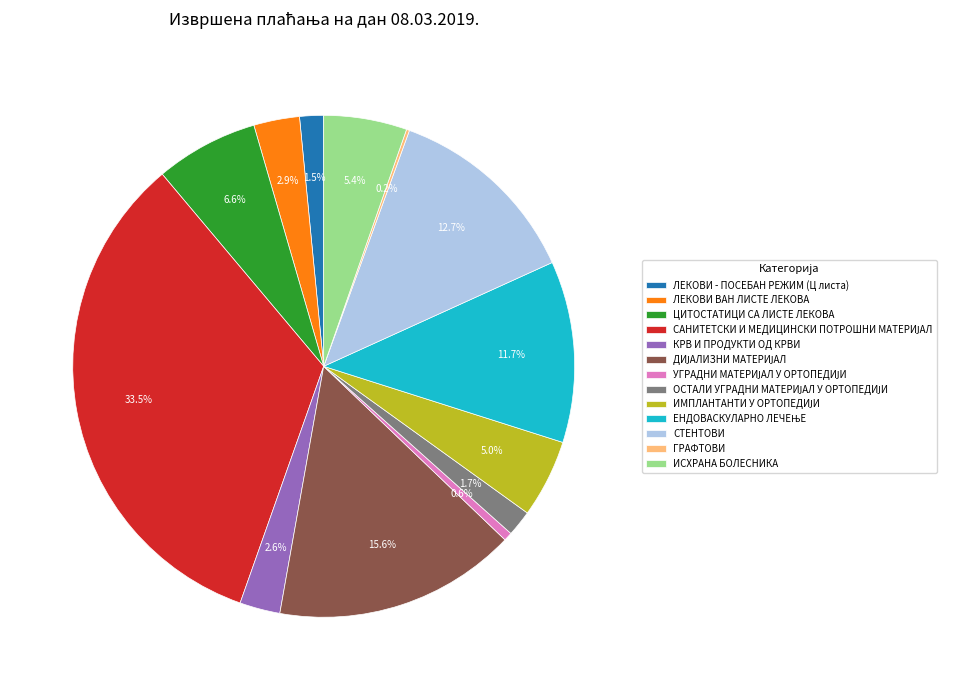

Is it true that КРВ И ПРОДУКТИ ОД КРВИ is 3% of the pie?

True